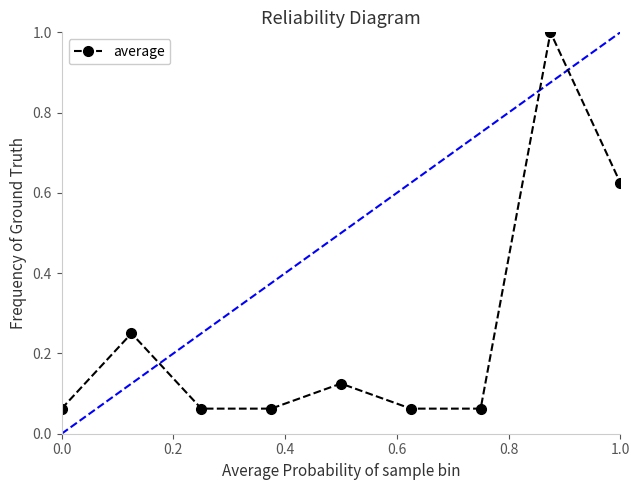

What is the difference between the maximum and minimum values?

0.9